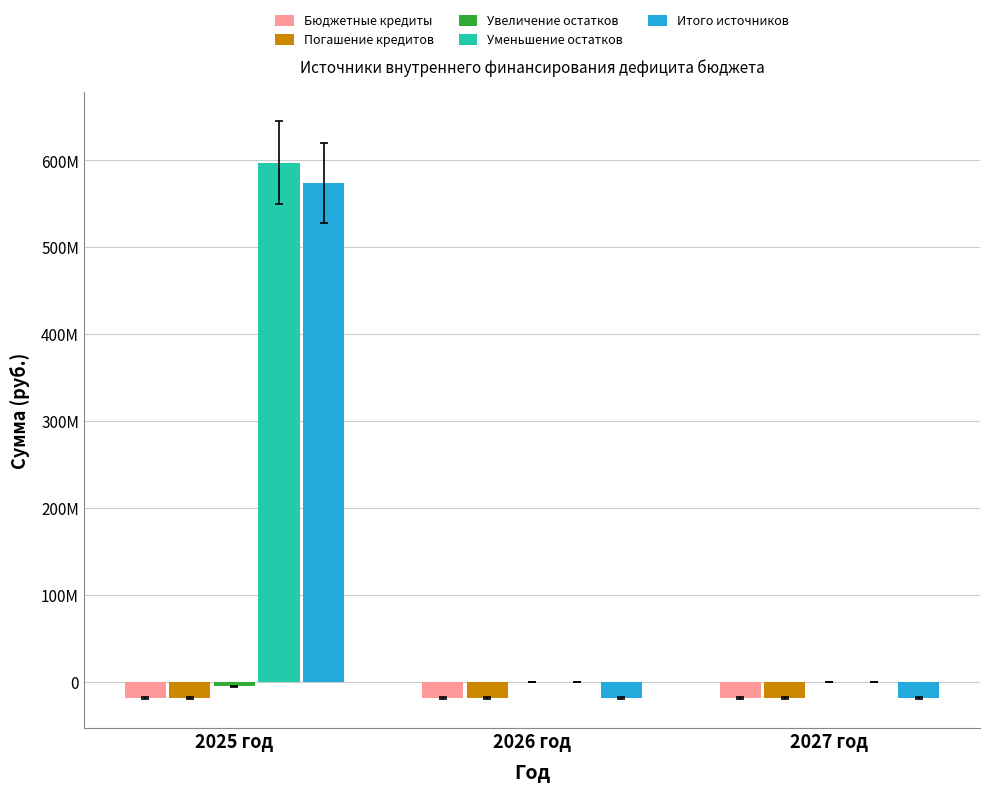

Which label corresponds to the smallest value in the chart?

2027 год